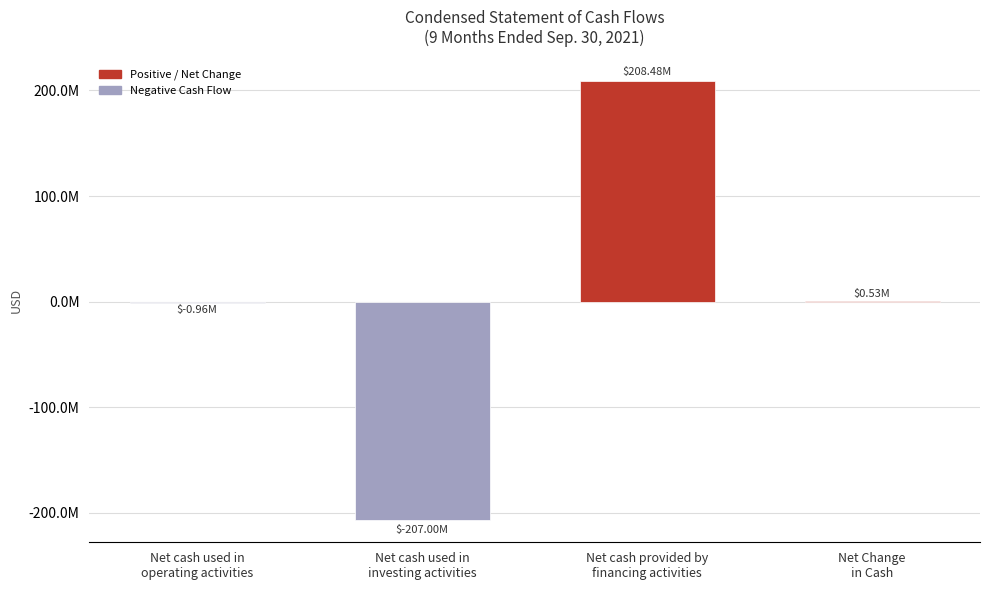

What is the label of the 2nd bar from the right?

Net cash provided by
financing activities